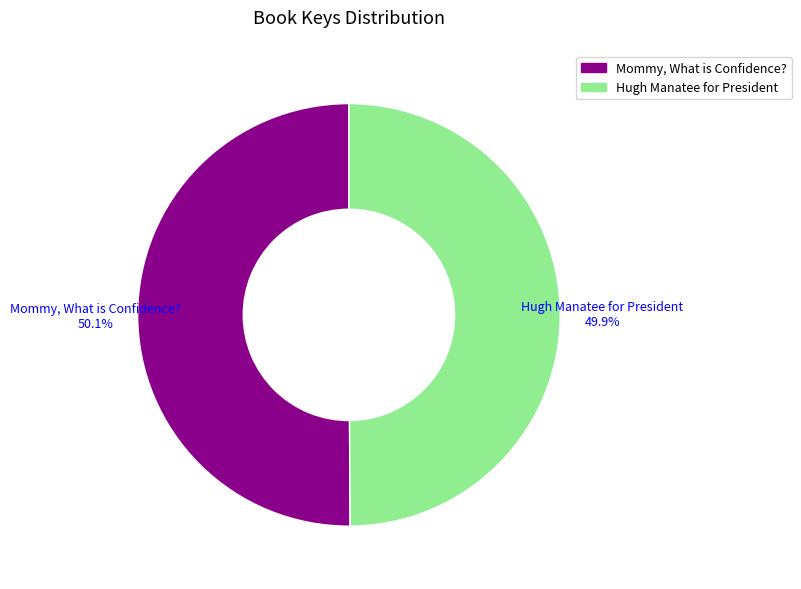

What is the total percentage of Hugh Manatee for President and Mommy, What is Confidence??

100.0%